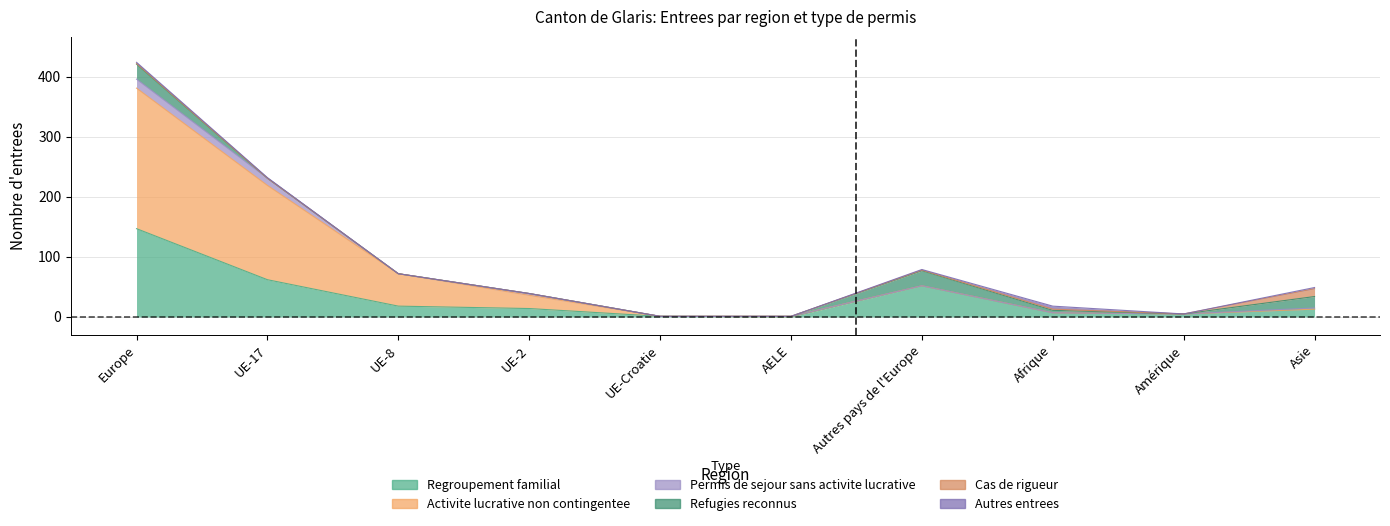

How many lines are shown in the chart?

6